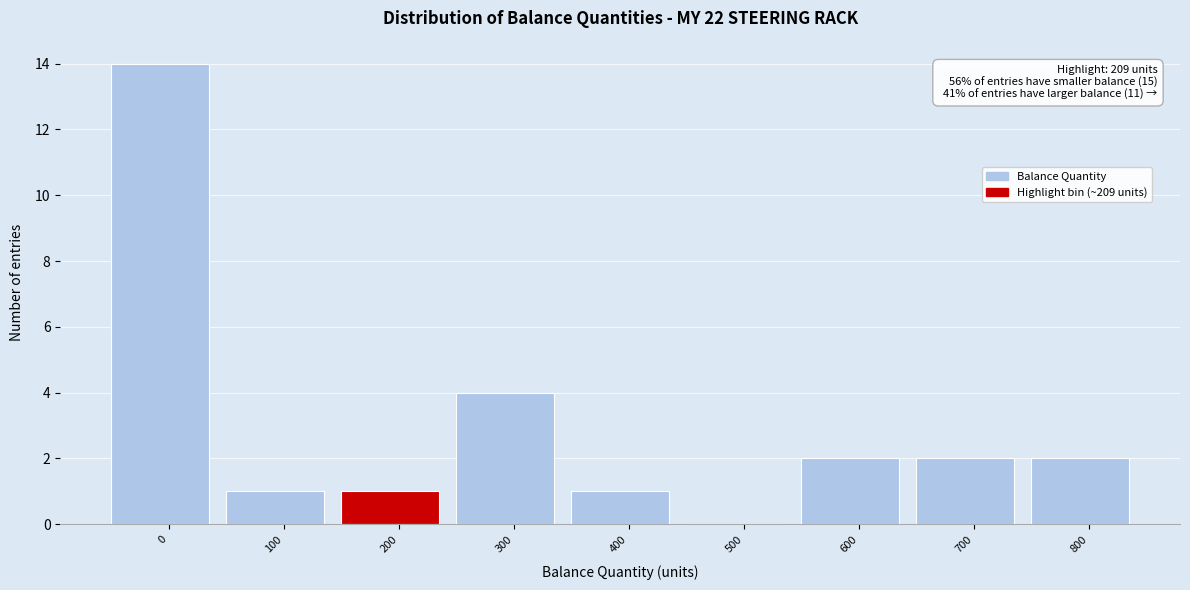

Reading left to right, transcribe all the data shown in this chart.

0=14	100=1	200=1	300=4	400=1	500=0	600=2	700=2	800=2